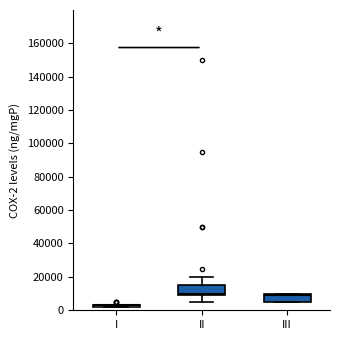

Reading left to right, transcribe this box plot: for each box, give where its median line is, the range the box spans, and where its two whiskers end, as read against the y-axis. The values are not printed on the chart, so give them approximately, as read against the axis.

I: box collapsed to a line at 2000, whiskers 2000 to 2000
II: median 10000, box 8000 to 14000, whiskers 4000 to 20000
III: median 8000, box 4000 to 10000, whiskers 4000 to 10000